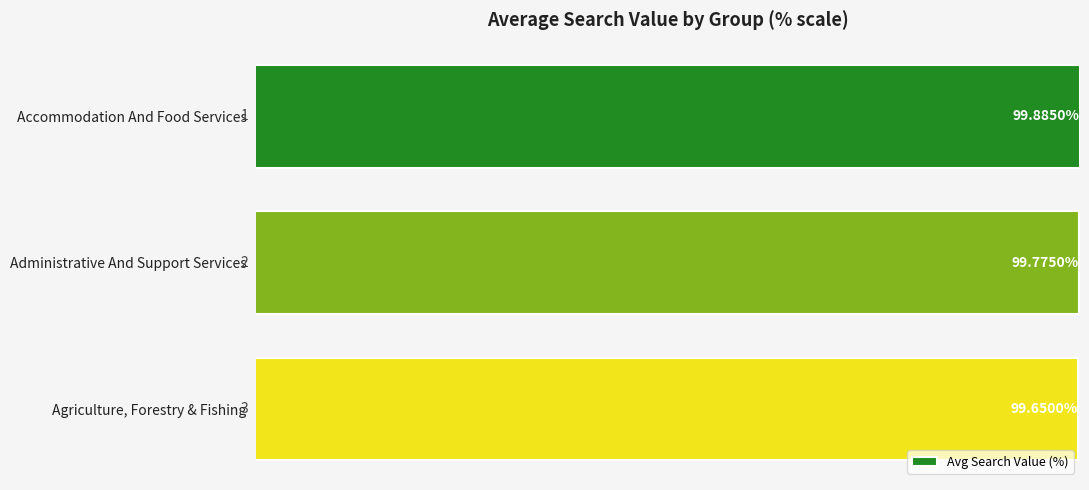

How many bars are there in total?

3